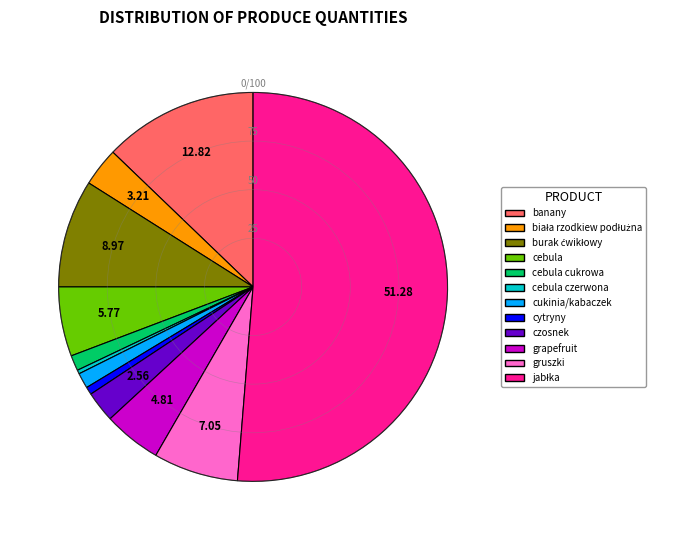

Which has a higher value, cebula cukrowa or czosnek?

czosnek